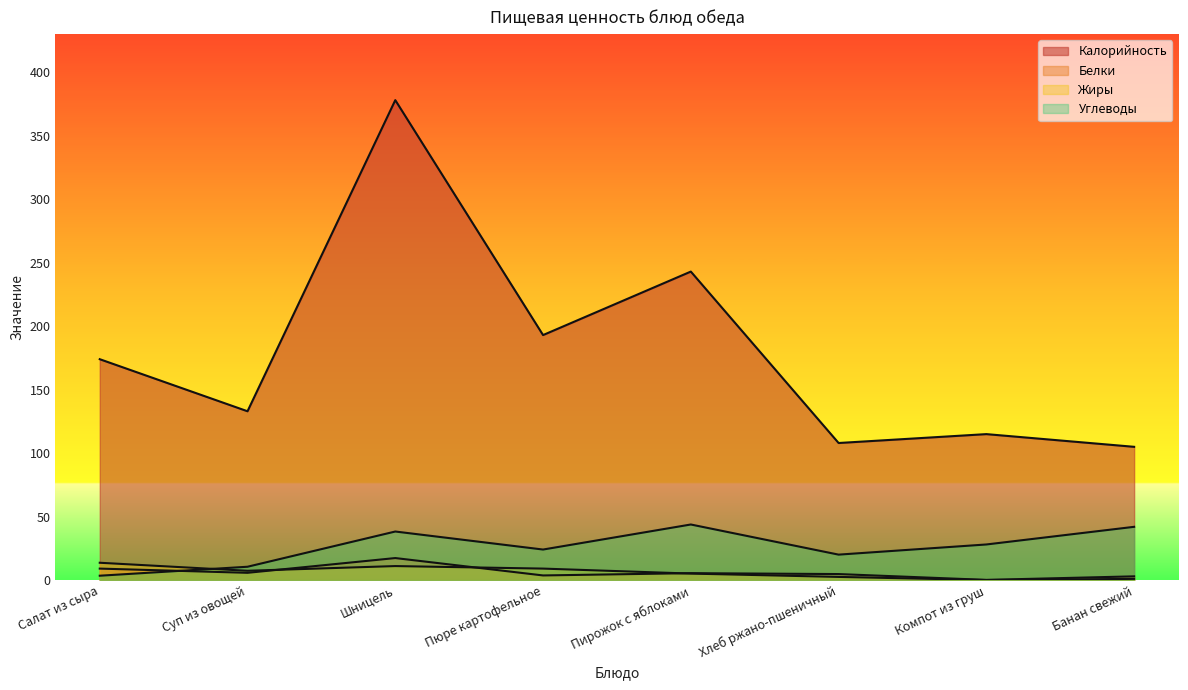

How many lines are shown in the chart?

4